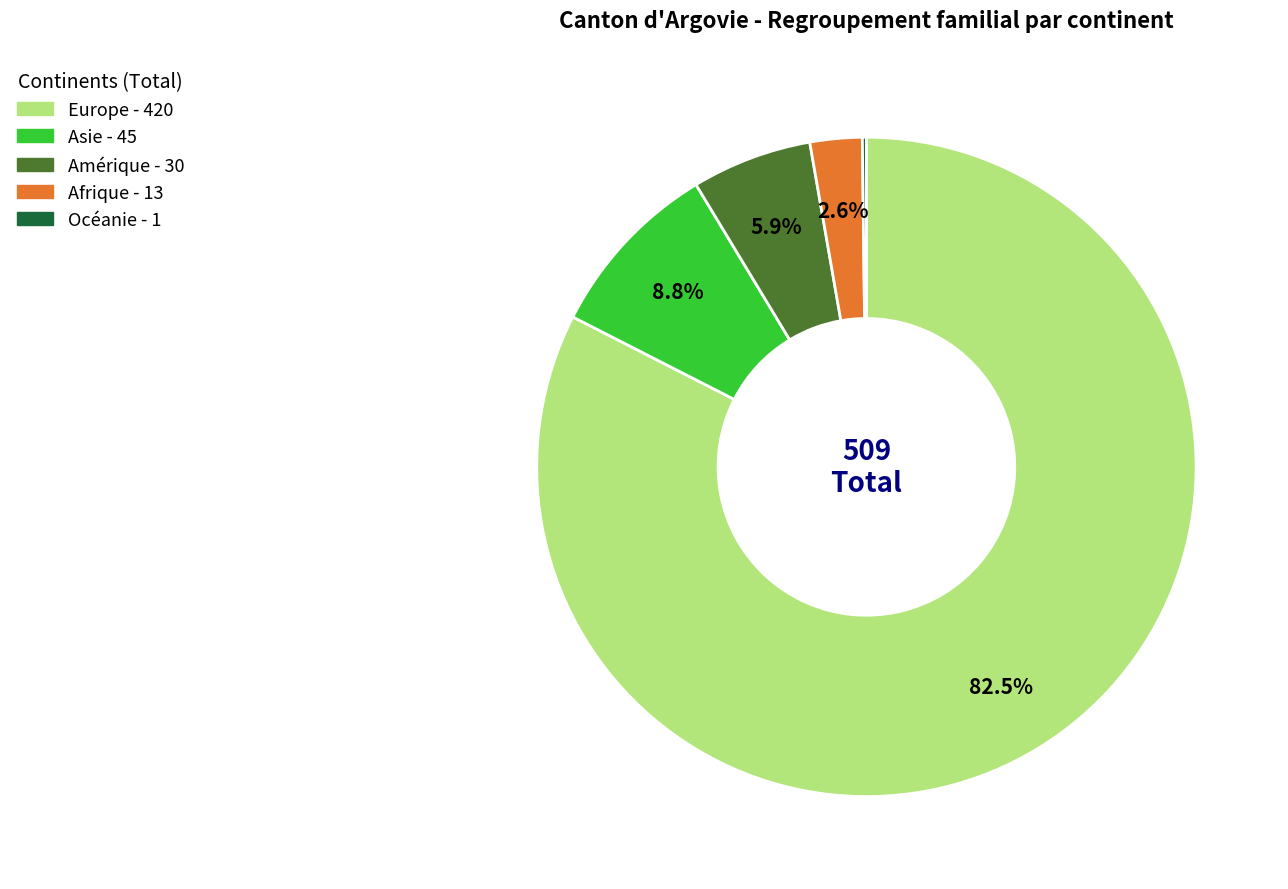

Which slice represents more than half of the pie?

Europe